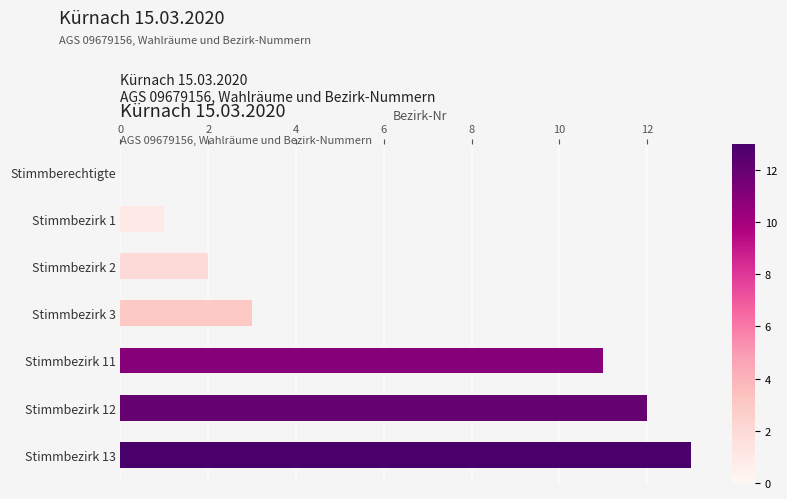

At which label is the value closest to 6?

Stimmbezirk 3